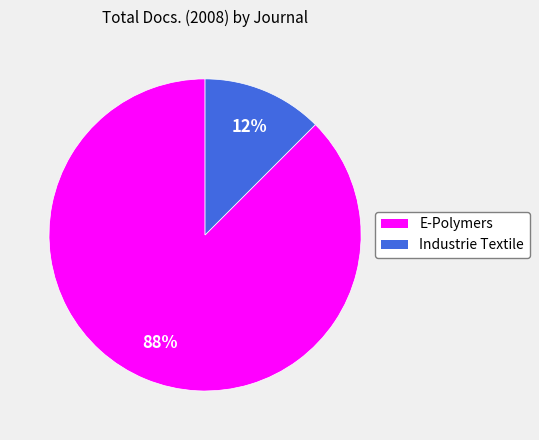

Which slice is the smallest?

Industrie Textile